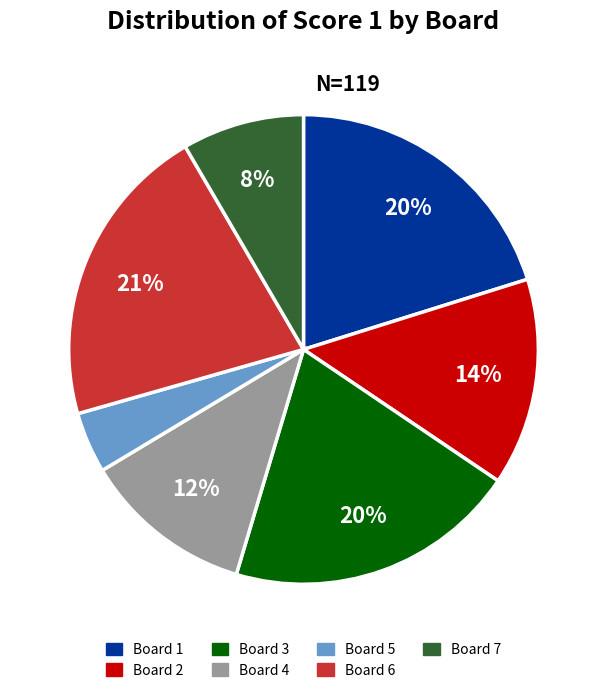

Is it true that Board 1 is 20% of the pie?

True